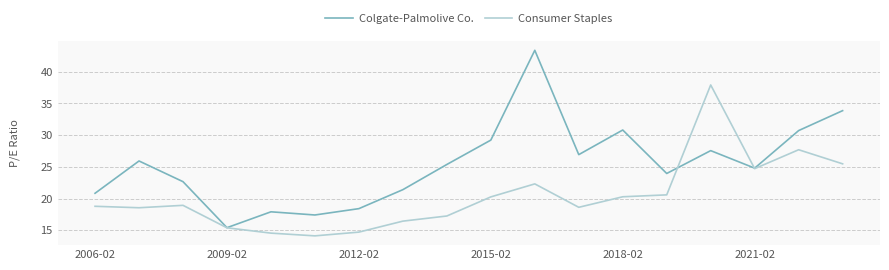

Does the chart display data point markers on the line(s)?

No